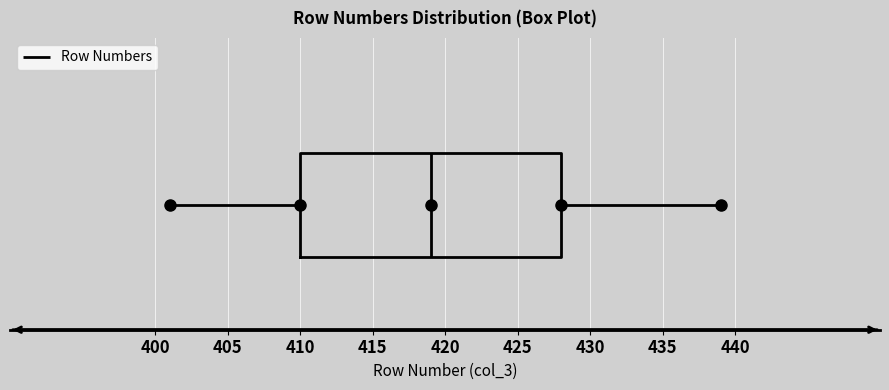

Read this box plot against the x-axis: the position of the median line, the range covered by the box, and the ends of both whiskers. The values are not printed on the chart, so give them approximately, as read against the axis.

median 419, box 410 to 428, whiskers 401 to 439